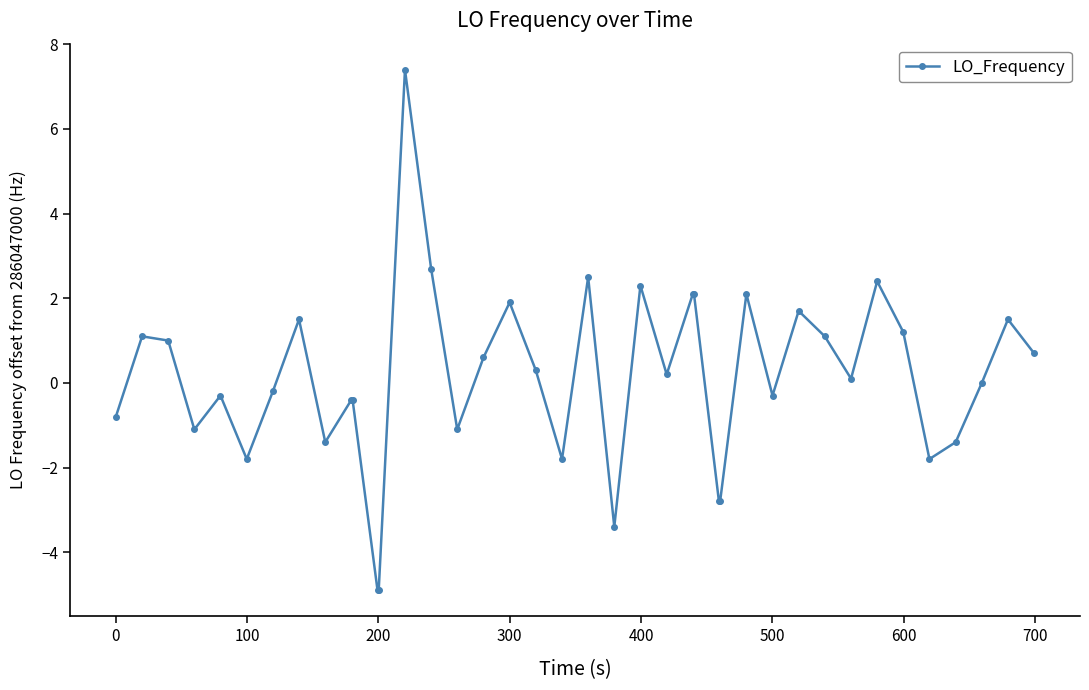

What is the greatest value displayed?

7.4